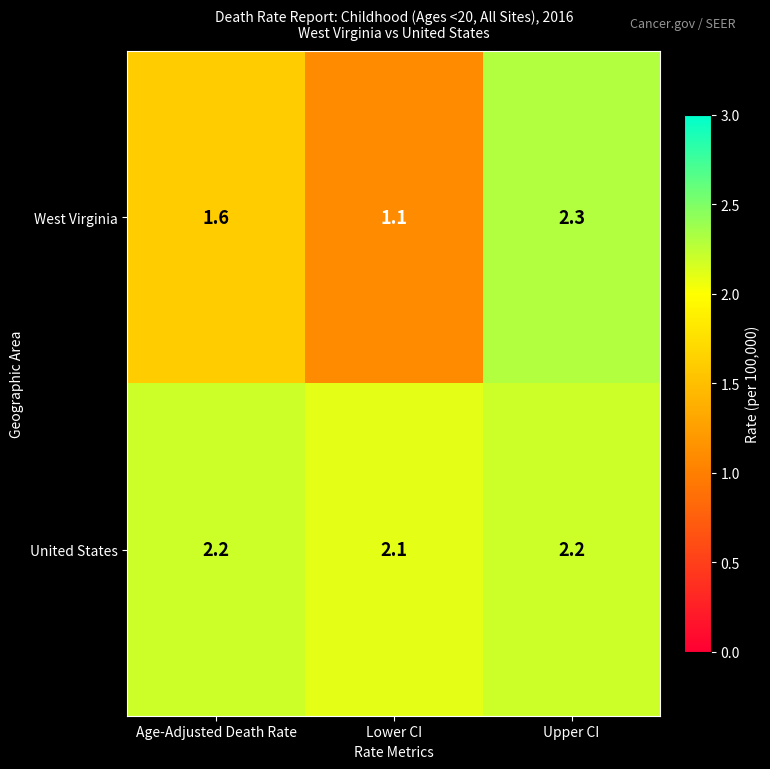

What is the difference between the highest and lowest values at Age-Adjusted Death Rate?

0.6